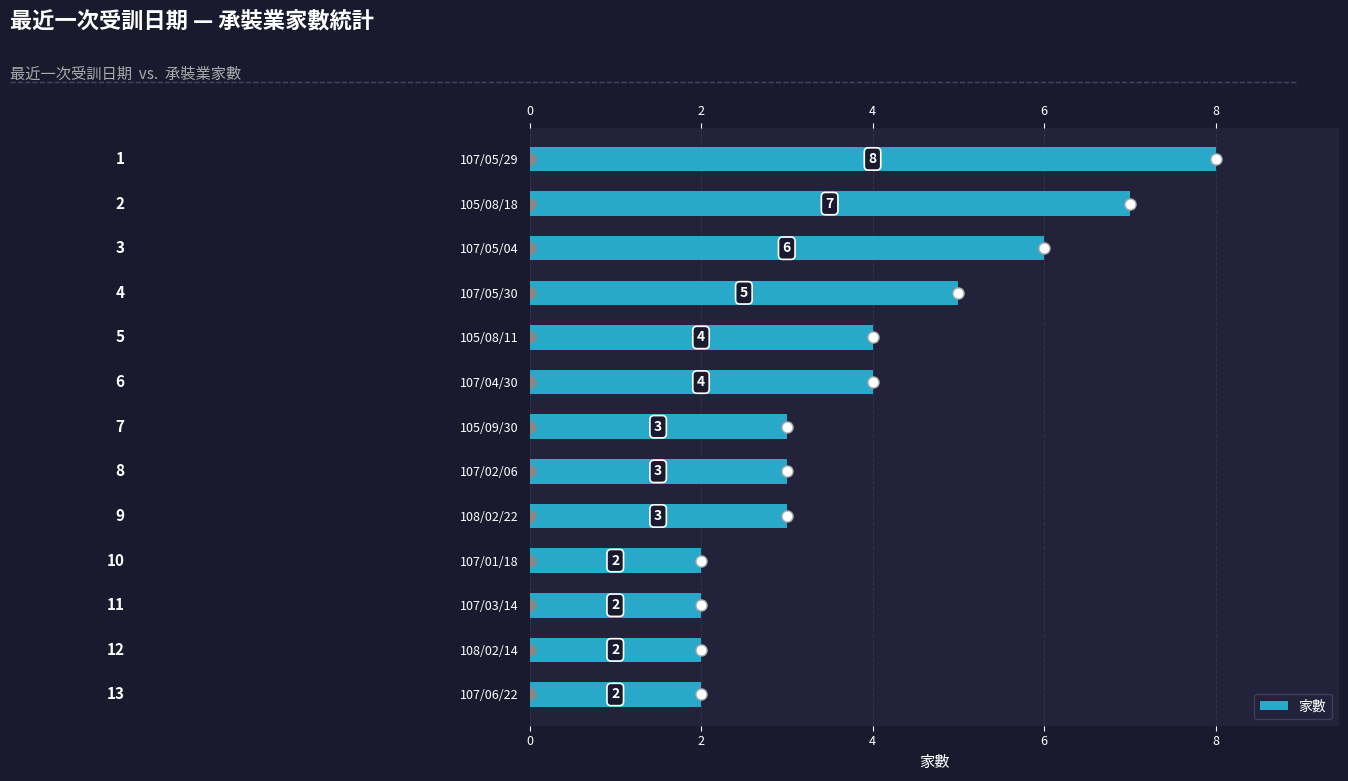

How many series are shown in this chart?

1